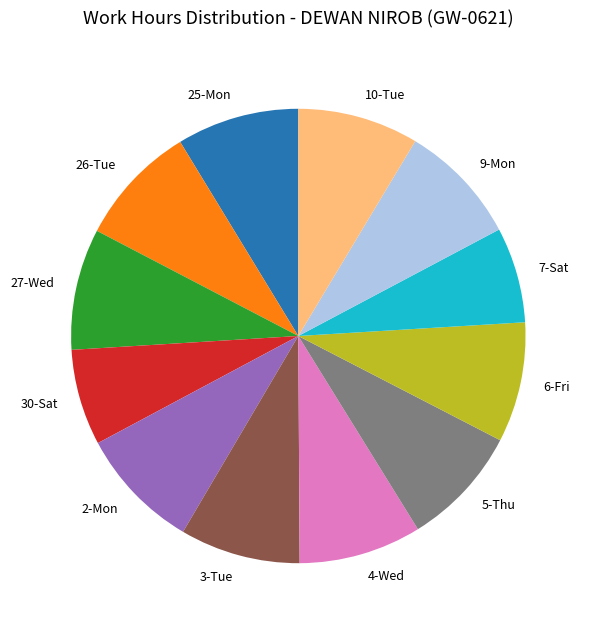

The 30-Sat slice represents 7% of the pie. True or false?

True